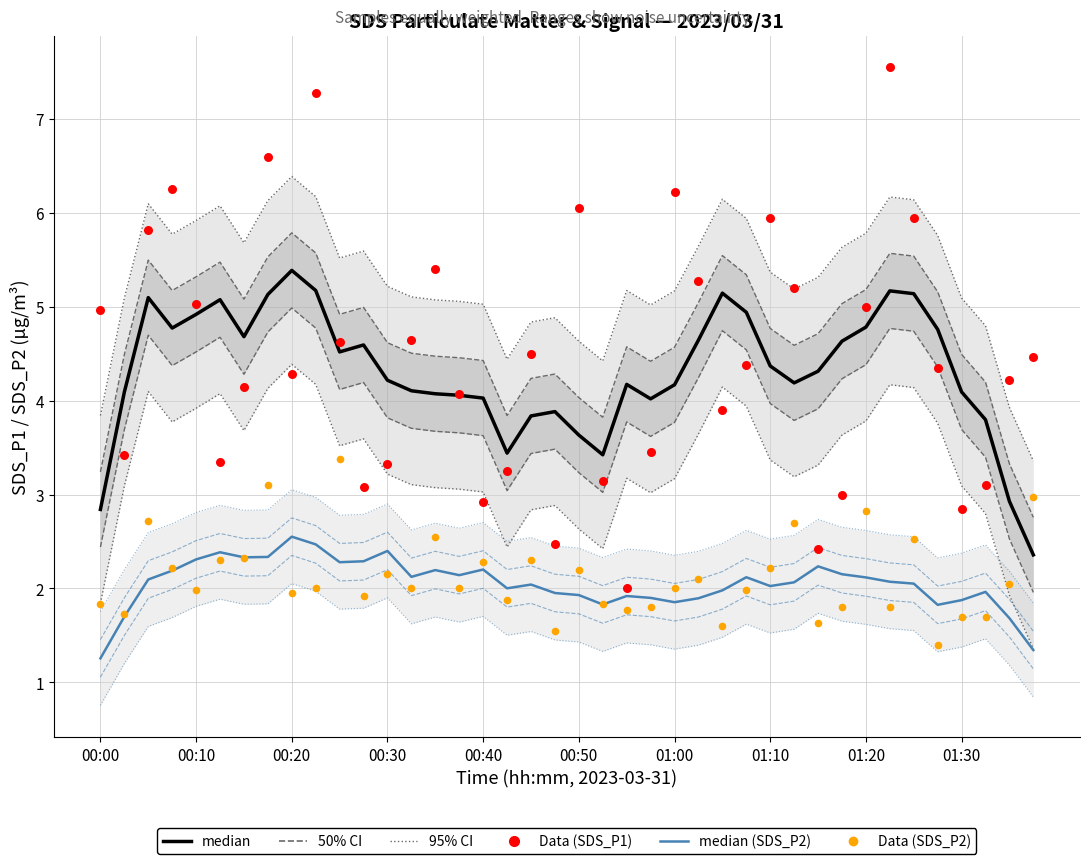

Which series has the widest spread of Y values?

Data (SDS_P1)